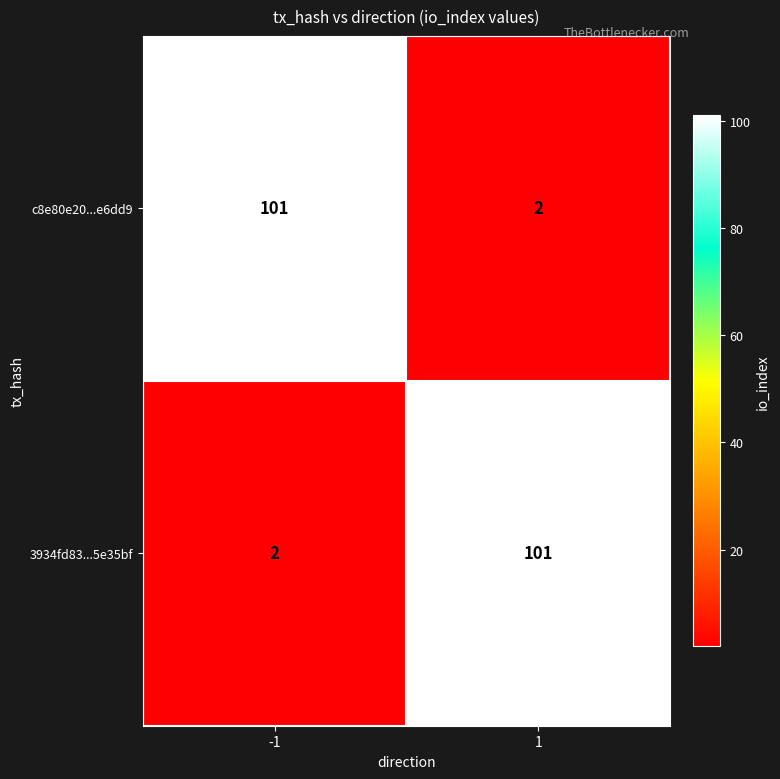

What is the average value of the 3934fd83...5e35bf series?

52